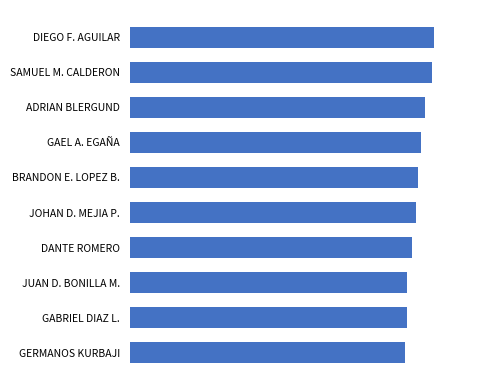

Are the bars grouped side by side (vs. stacked)?

No